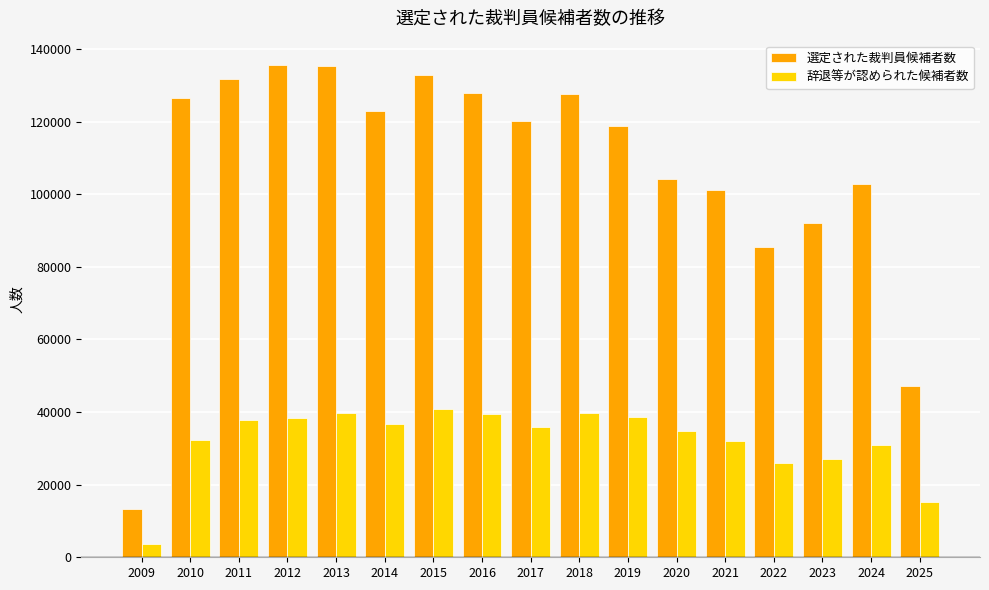

How many groups of bars are there?

17